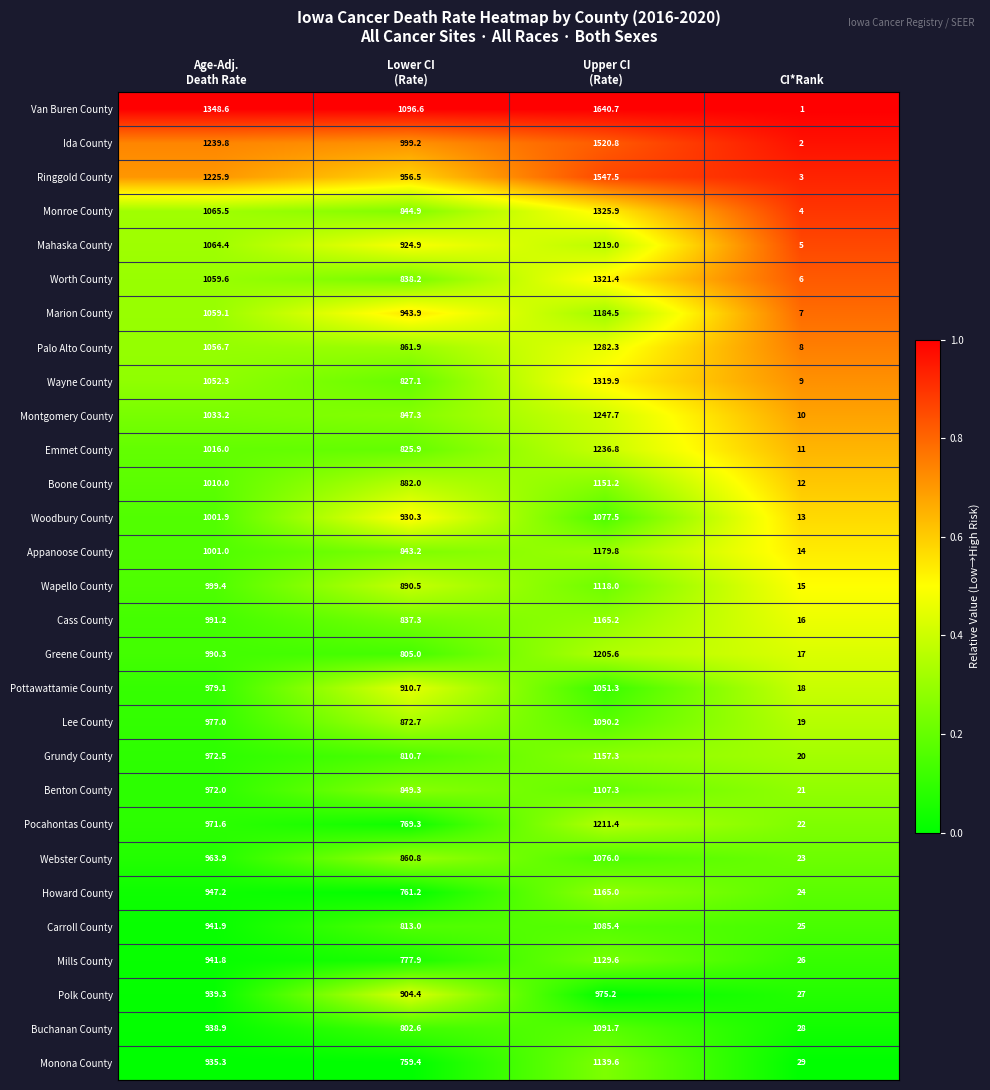

Which series has the largest total across all categories?

Van Buren County